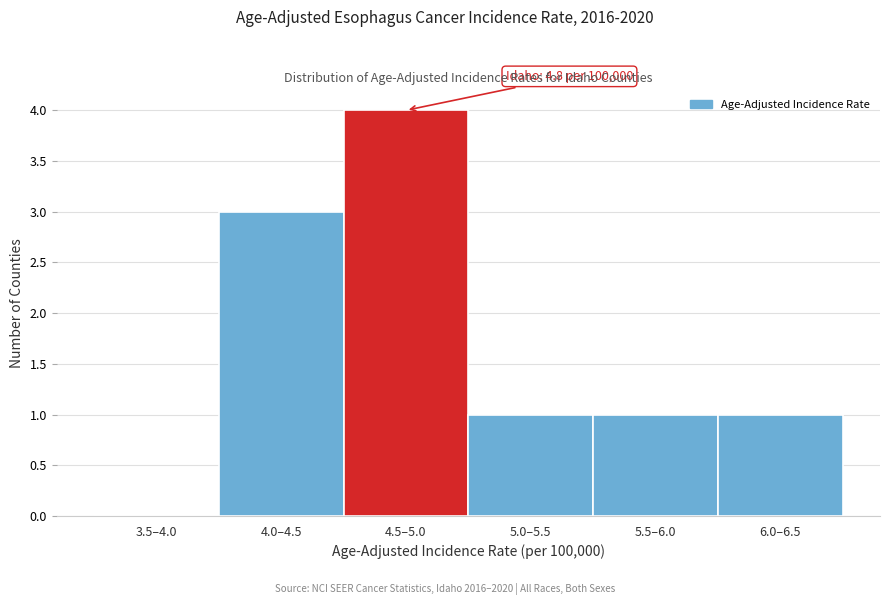

Reading left to right, extract all data points from this chart.

3.5–4.0=0	4.0–4.5=3	4.5–5.0=4	5.0–5.5=1	5.5–6.0=1	6.0–6.5=1